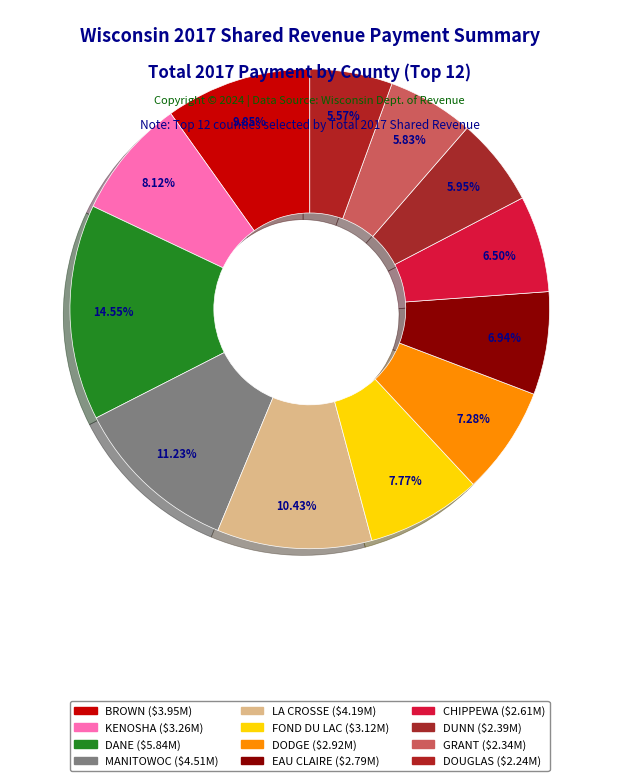

Which category has the smallest portion of the pie?

DOUGLAS